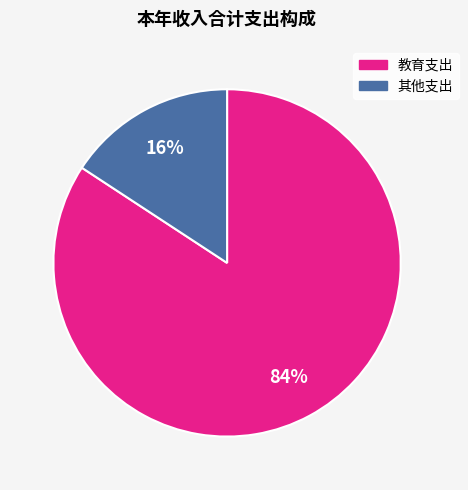

The 教育支出 slice represents 79% of the pie. True or false?

False